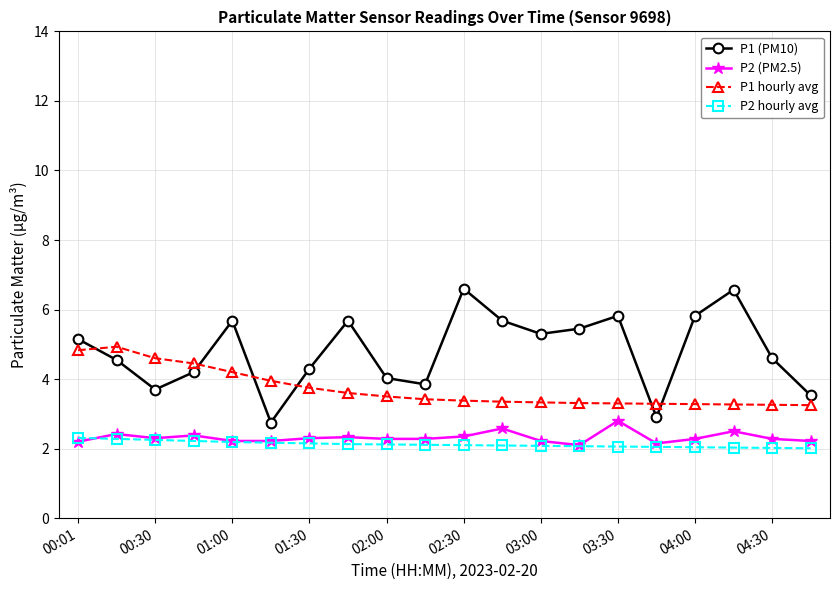

Which series has the largest total across all categories?

P1 (PM10)